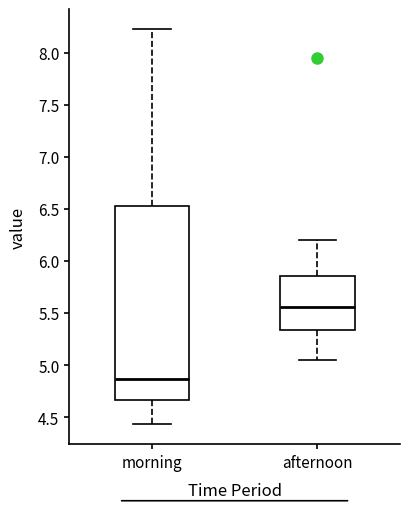

Which box's median line is the highest?

afternoon